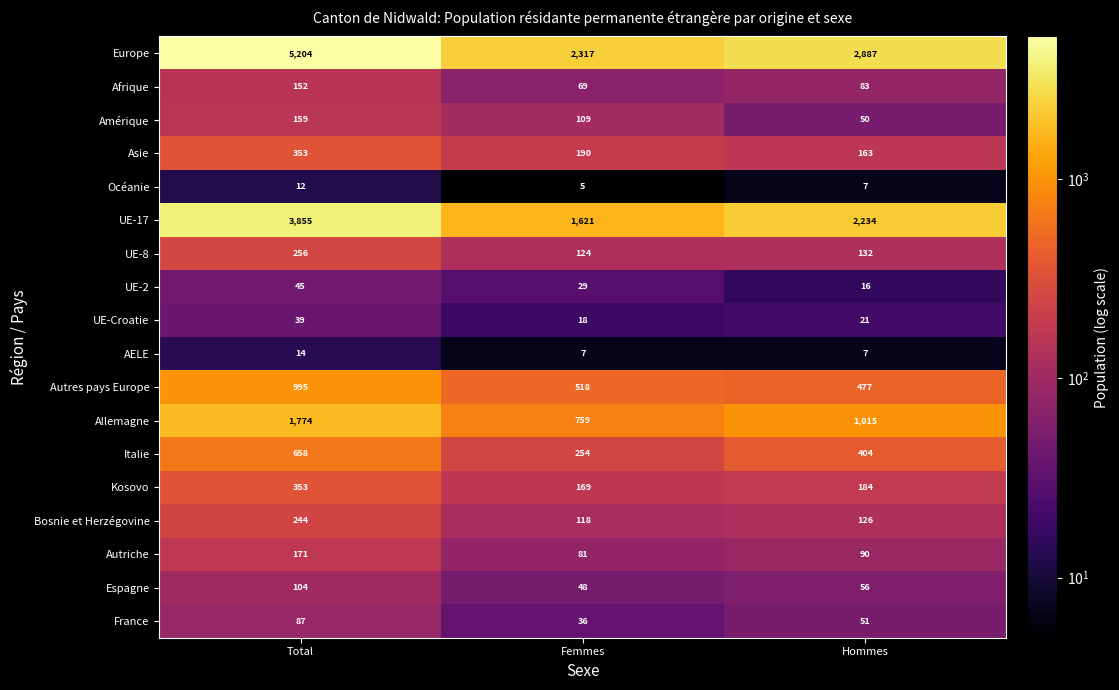

At which label is Allemagne closest to 1266?

Hommes